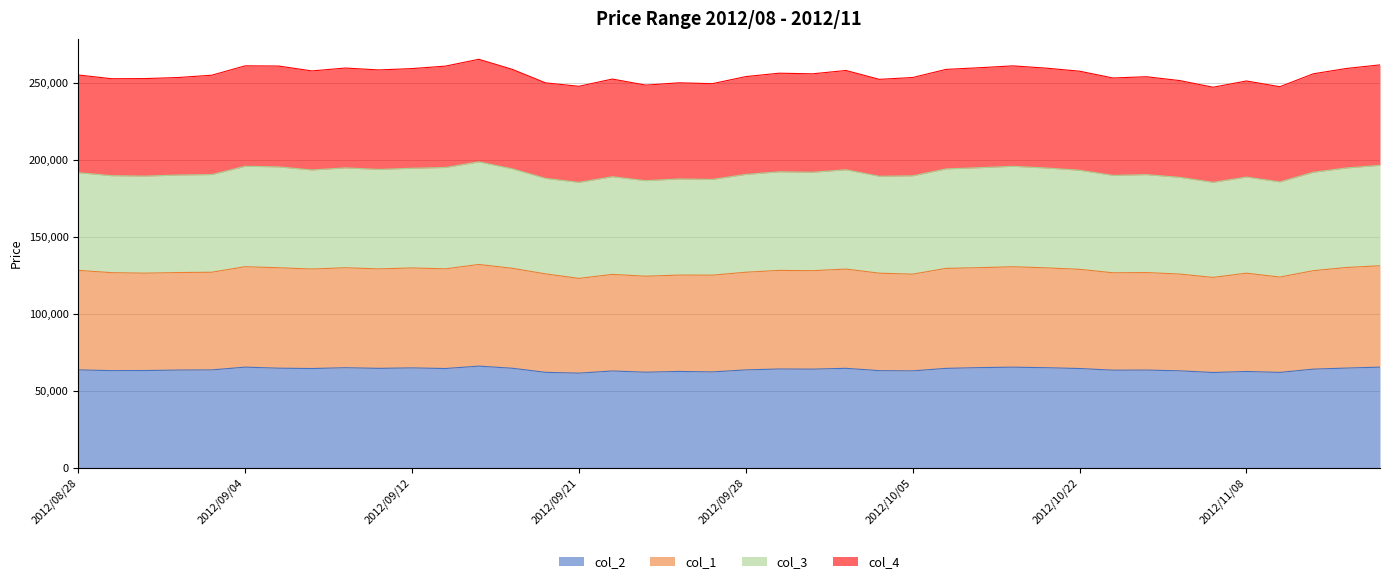

What is the sum of all col_2 values?

2548760